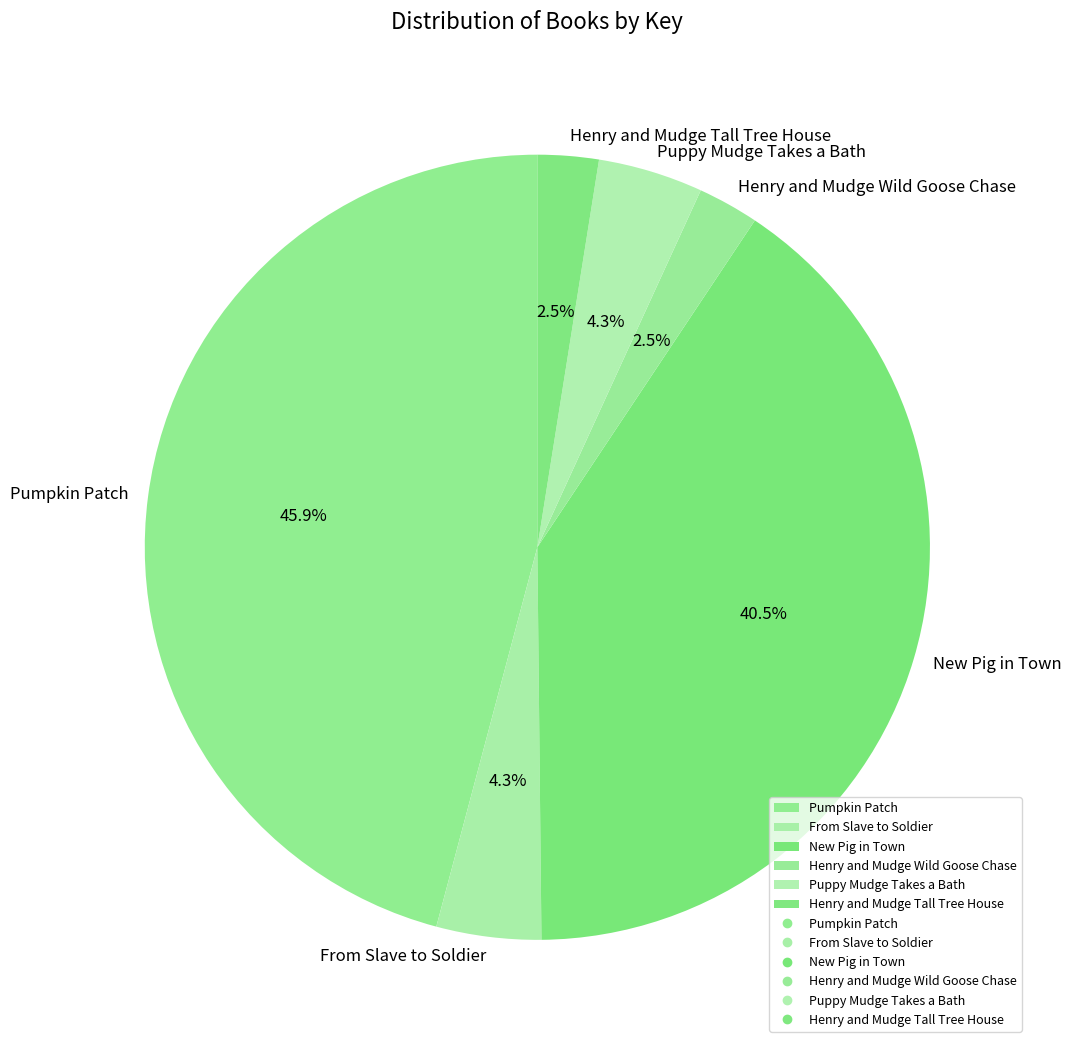

Combined, do Puppy Mudge Takes a Bath and From Slave to Soldier account for over 50%?

No